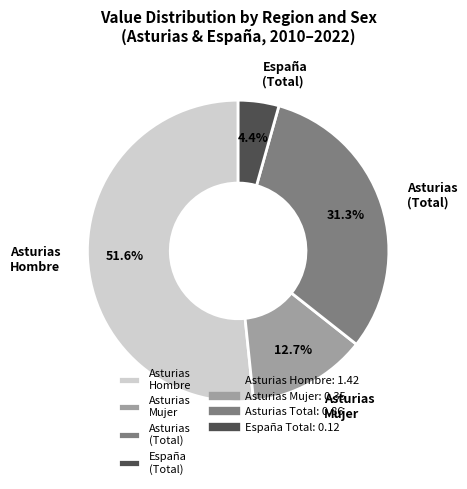

What is the ratio of the value at Asturias Mujer to the value at Asturias (Total)?

0.4